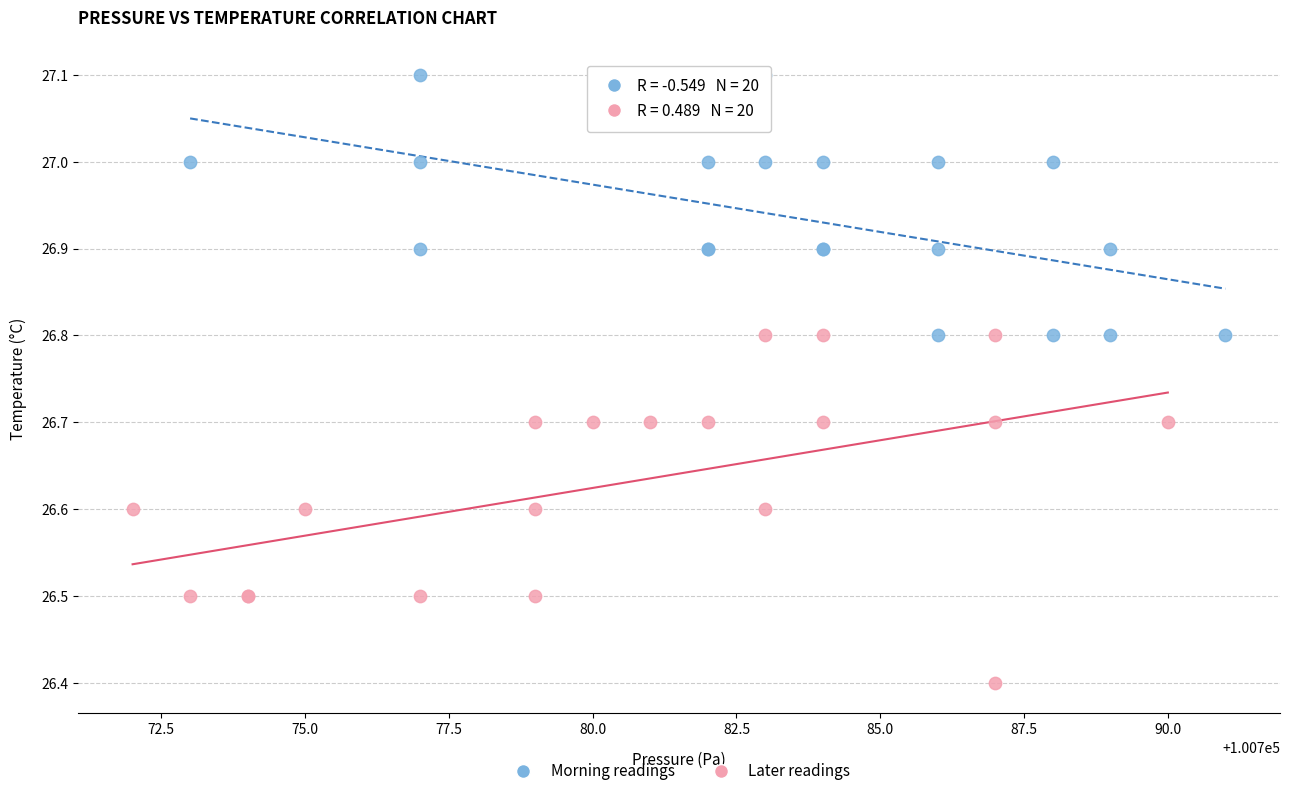

Which series has the widest spread of Y values?

Later readings